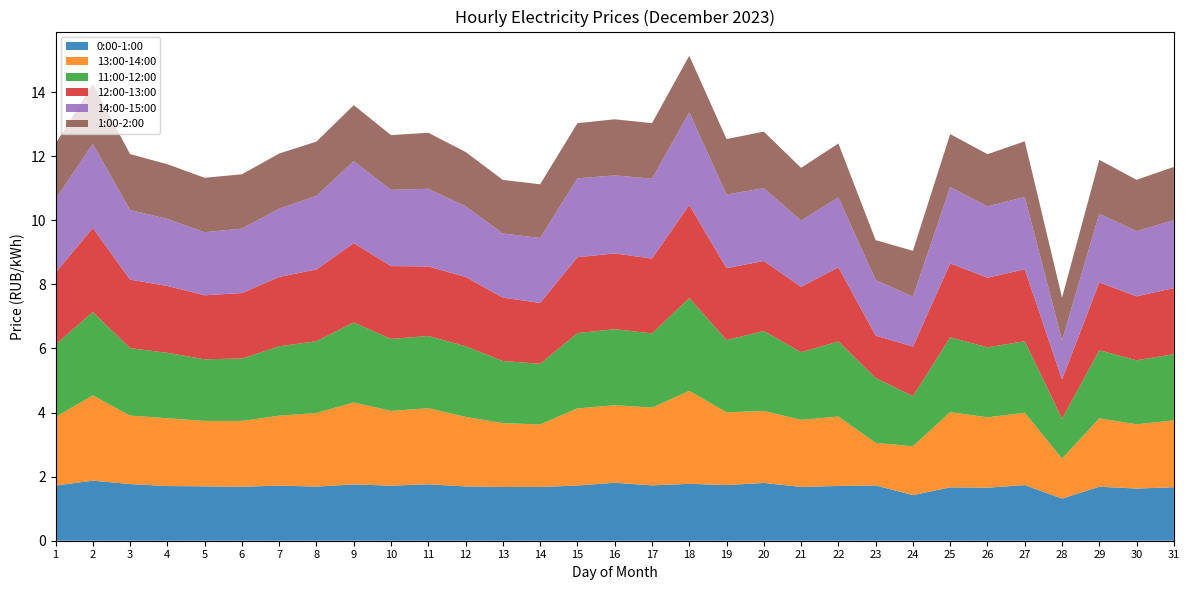

Reading right to left, extract all data points from this chart.

0:00-1:00: 1.7	1.6	1.7	1.3	1.7	1.7	1.7	1.4	1.7	1.7	1.7	1.8	1.7	1.8	1.7	1.8	1.7	1.7	1.7	1.7	1.8	1.7	1.8	1.7	1.7	1.7	1.7	1.7	1.8	1.9	1.7
13:00-14:00: 2.1	2.0	2.1	1.2	2.3	2.2	2.3	1.5	1.3	2.2	2.1	2.2	2.3	2.9	2.4	2.4	2.4	2.0	2.0	2.2	2.4	2.3	2.6	2.3	2.2	2.1	2.0	2.1	2.1	2.7	2.1
11:00-12:00: 2.1	2.0	2.1	1.2	2.2	2.2	2.3	1.6	2.0	2.3	2.1	2.5	2.3	2.9	2.3	2.4	2.3	1.9	1.9	2.2	2.3	2.2	2.5	2.2	2.2	1.9	1.9	2.0	2.1	2.6	2.3
12:00-13:00: 2.1	2.0	2.1	1.2	2.2	2.2	2.3	1.5	1.3	2.3	2.0	2.2	2.2	2.9	2.3	2.4	2.4	1.9	2.0	2.2	2.2	2.3	2.5	2.2	2.2	2.0	2.0	2.1	2.1	2.6	2.2
14:00-15:00: 2.1	2.0	2.1	1.2	2.3	2.2	2.4	1.6	1.7	2.2	2.1	2.3	2.3	2.9	2.5	2.4	2.5	2.0	2.0	2.2	2.4	2.4	2.6	2.3	2.1	2.0	2.0	2.1	2.2	2.6	2.3
1:00-2:00: 1.7	1.6	1.7	1.3	1.7	1.6	1.7	1.4	1.2	1.7	1.6	1.8	1.7	1.8	1.7	1.8	1.7	1.7	1.7	1.7	1.7	1.7	1.7	1.7	1.7	1.7	1.7	1.7	1.7	1.9	1.7